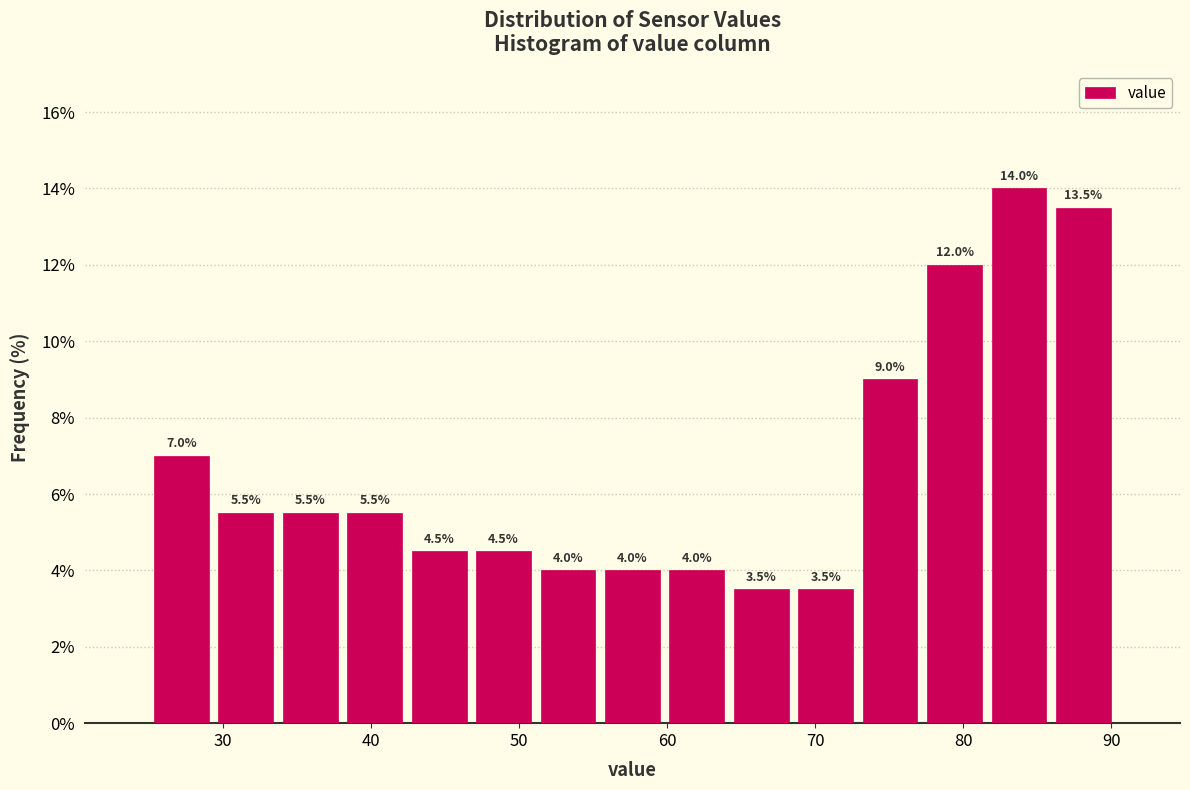

Reading left to right, list every bar in this chart as the range it spans on the x-axis followed by its height. The bar edges are not printed on the chart, so give them approximately, as read against the axis.

25 to 29: 7.0
29 to 34: 5.5
34 to 38: 5.5
38 to 42: 5.5
42 to 47: 4.5
47 to 51: 4.5
51 to 55: 4.0
55 to 60: 4.0
60 to 64: 4.0
64 to 69: 3.5
69 to 73: 3.5
73 to 77: 9.0
77 to 82: 12.0
82 to 86: 14.0
86 to 90: 13.5